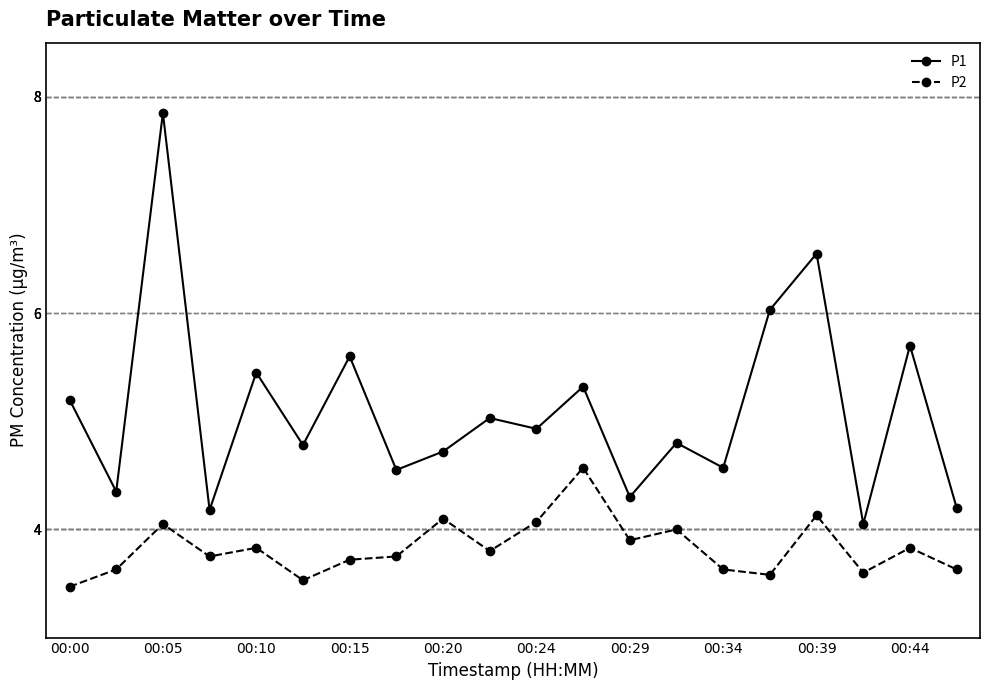

Which series has the largest total across all categories?

P1